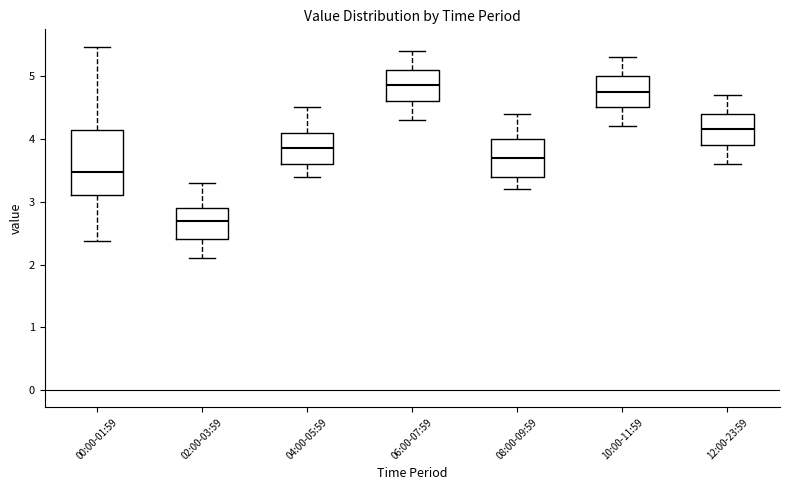

Where is the lower edge of the box for 10:00-11:59 on the y-axis? The values are not printed on the chart, so give them approximately, as read against the axis.

4.5